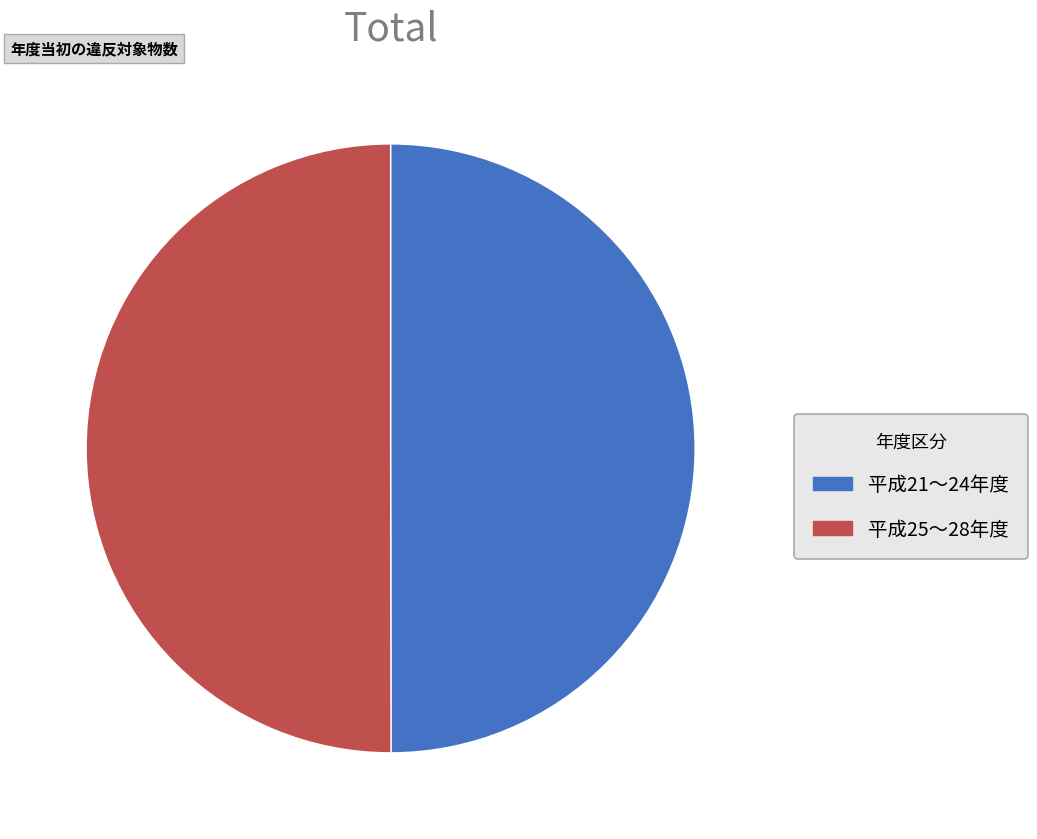

Do 平成25〜28年度 and 平成21〜24年度 together represent more than half of the pie?

Yes